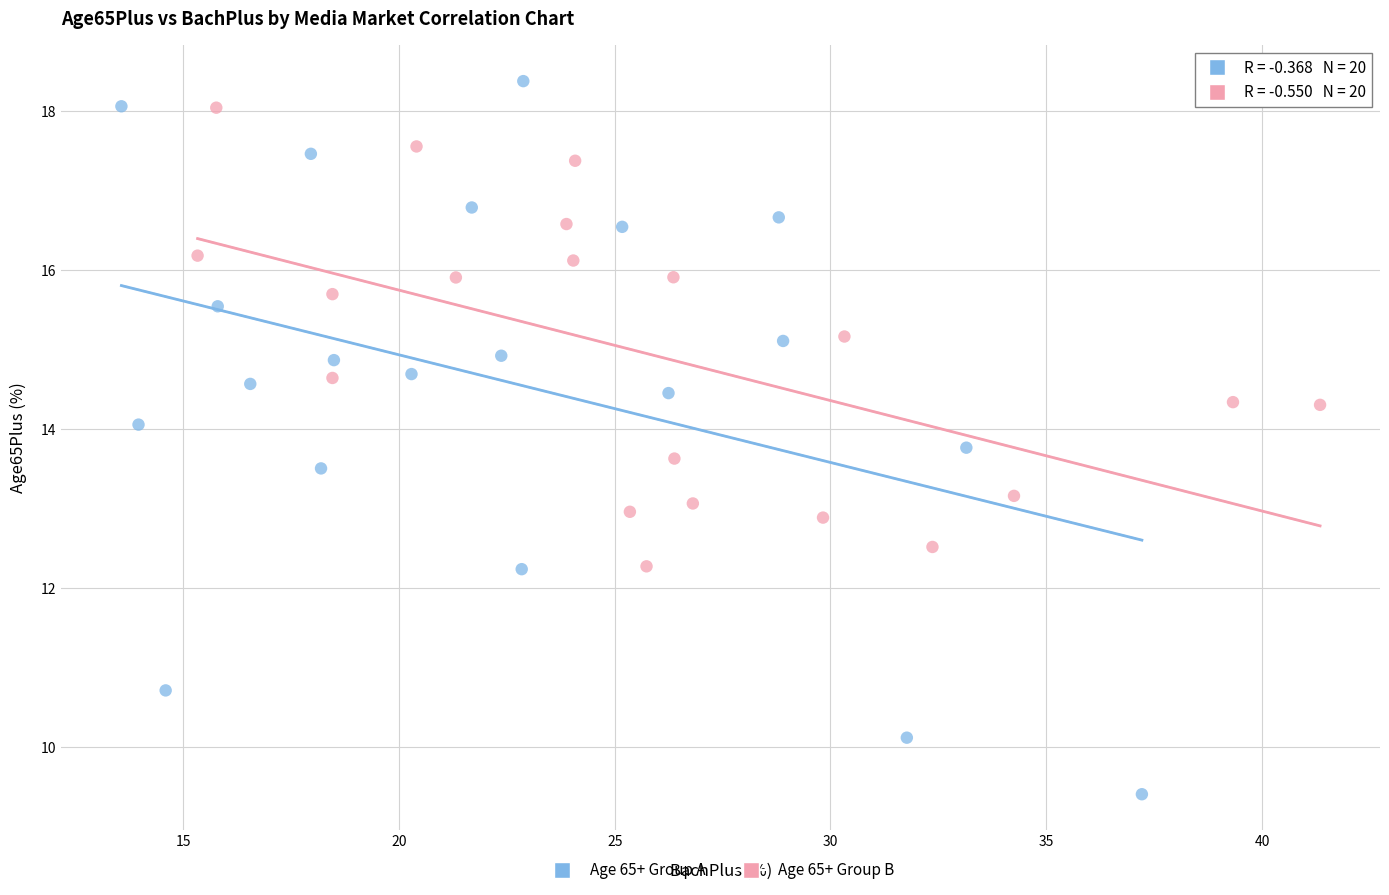

Which series has the widest spread of Y values?

Age 65+ Group A